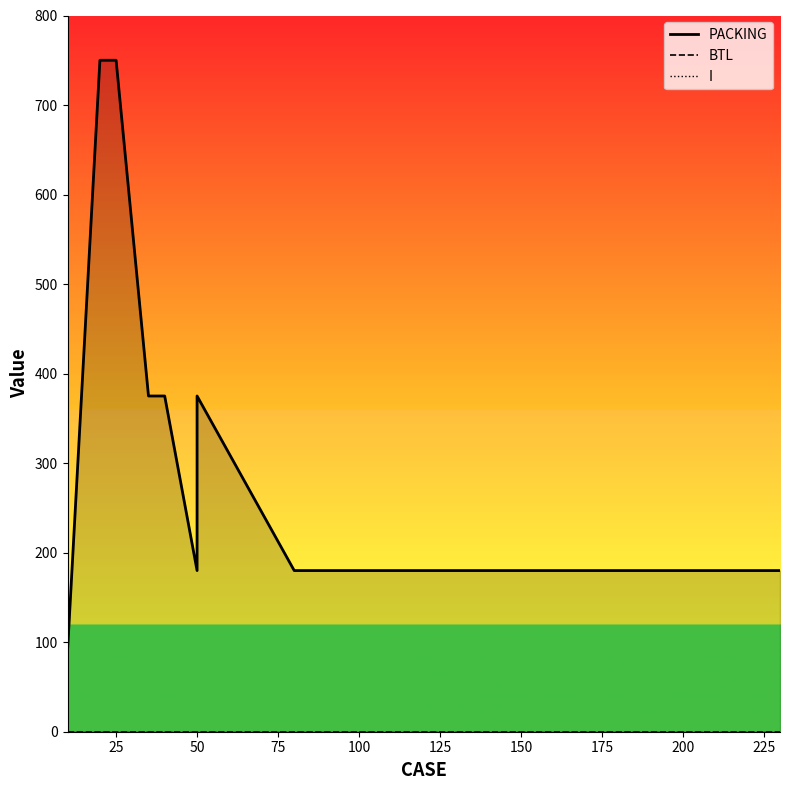

True or false: I_line has more than 1 points higher than both neighbors.

False